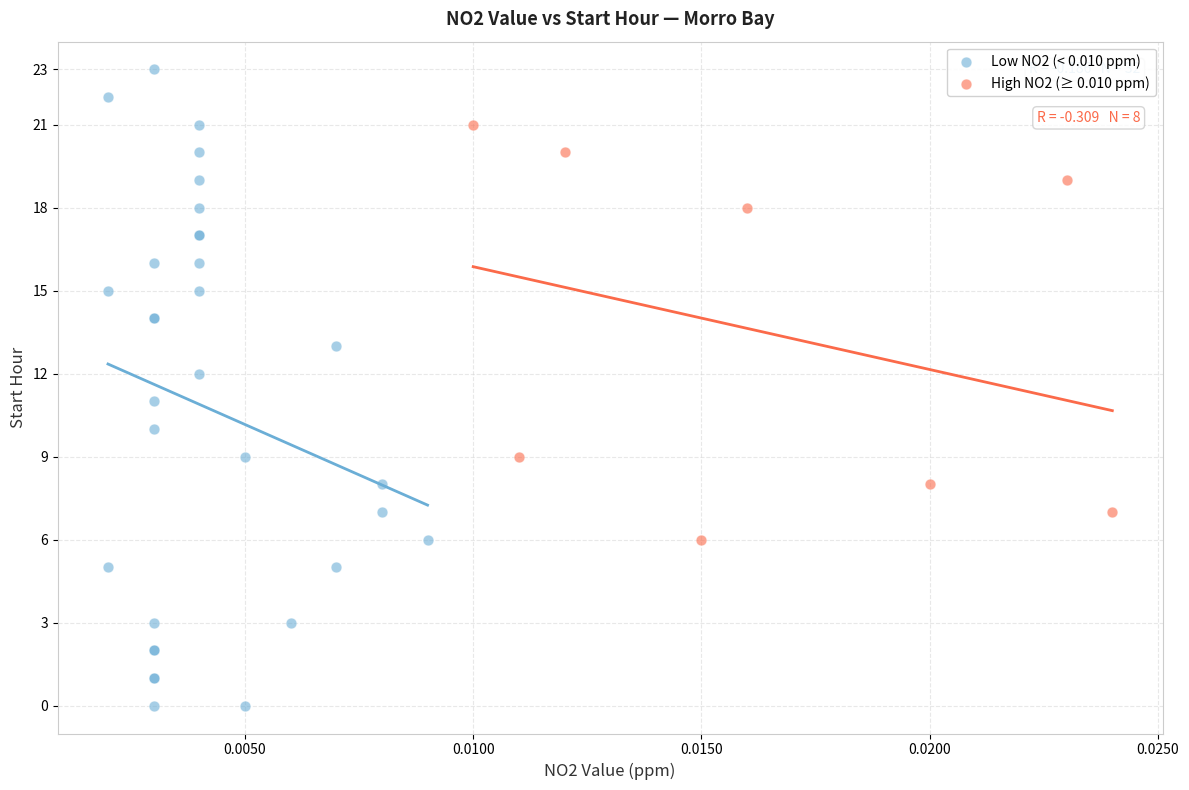

Which series has the widest spread of Y values?

Low NO2 (< 0.010 ppm)